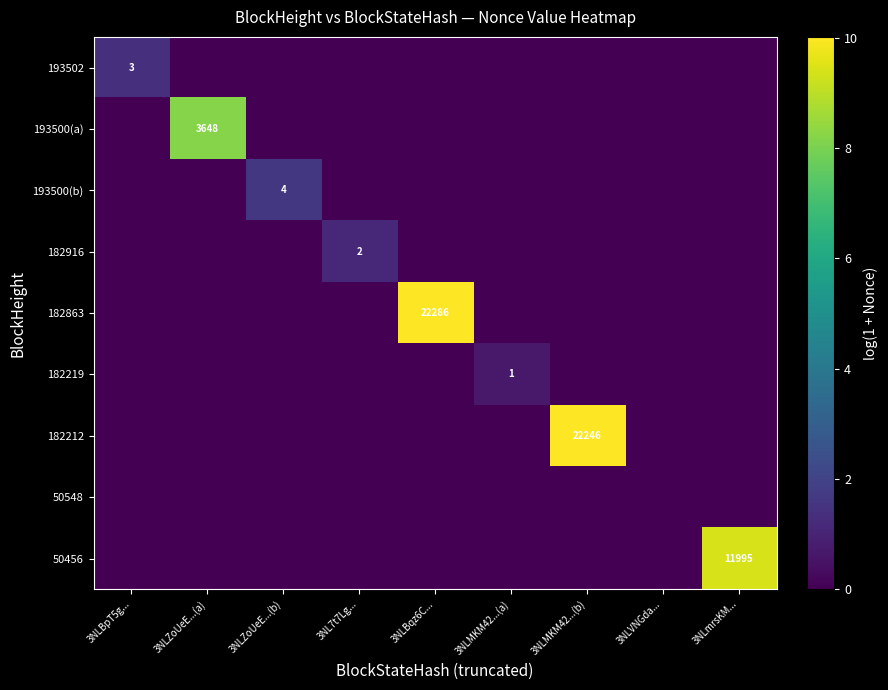

At how many categories does at least one series exceed 9?

3